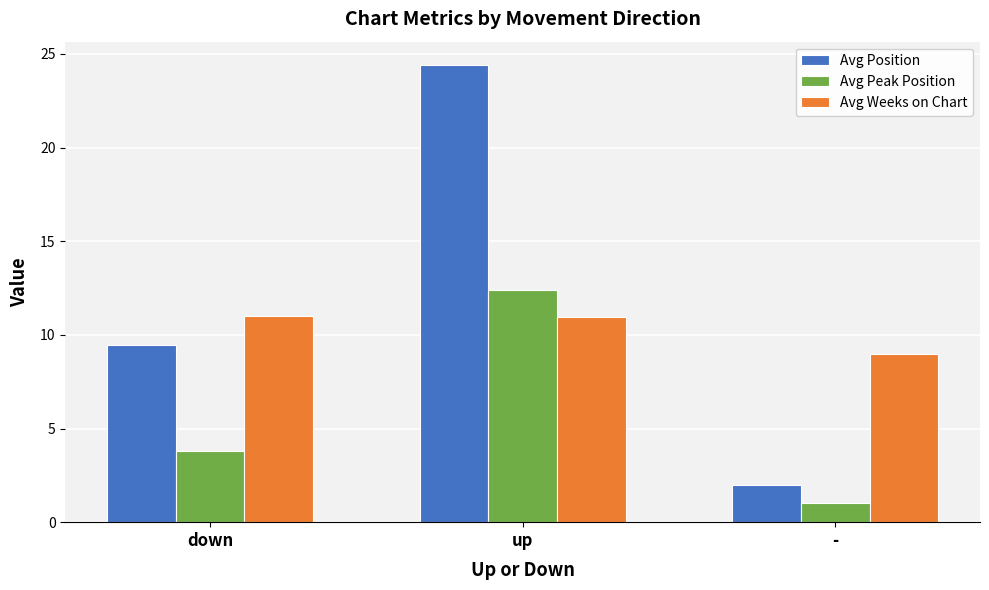

List the series in order of their peak value, lowest first.

Avg Weeks on Chart, Avg Peak Position, Avg Position